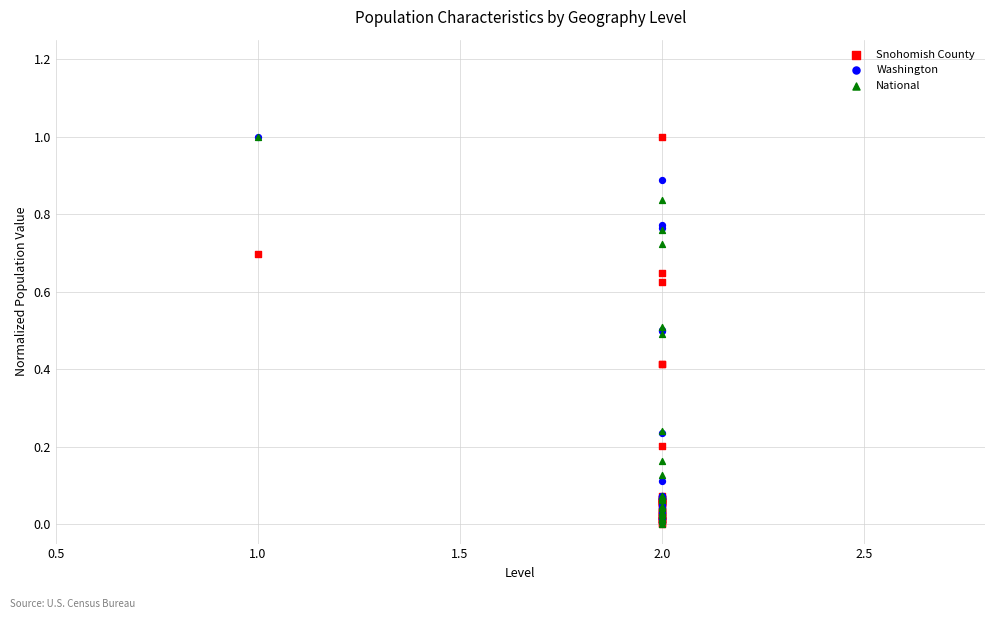

What are all the series names shown in the legend?

Snohomish County, Washington, National